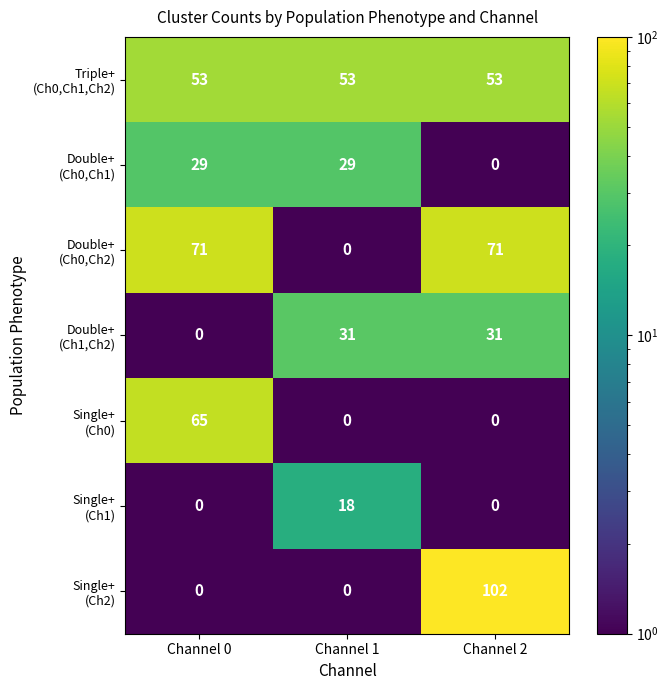

At which category is the sum across all series the highest?

Channel 2